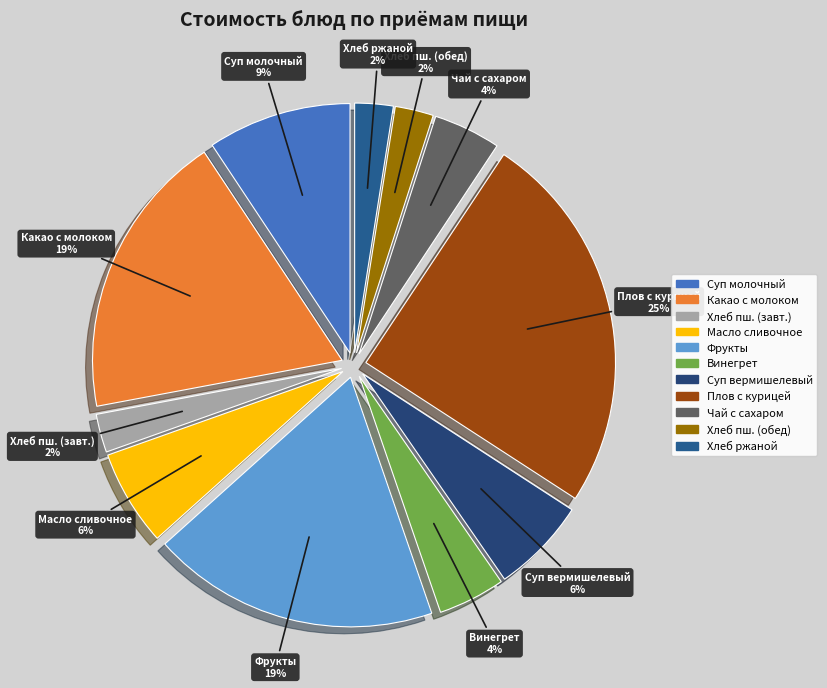

How many segments does this pie chart have?

11